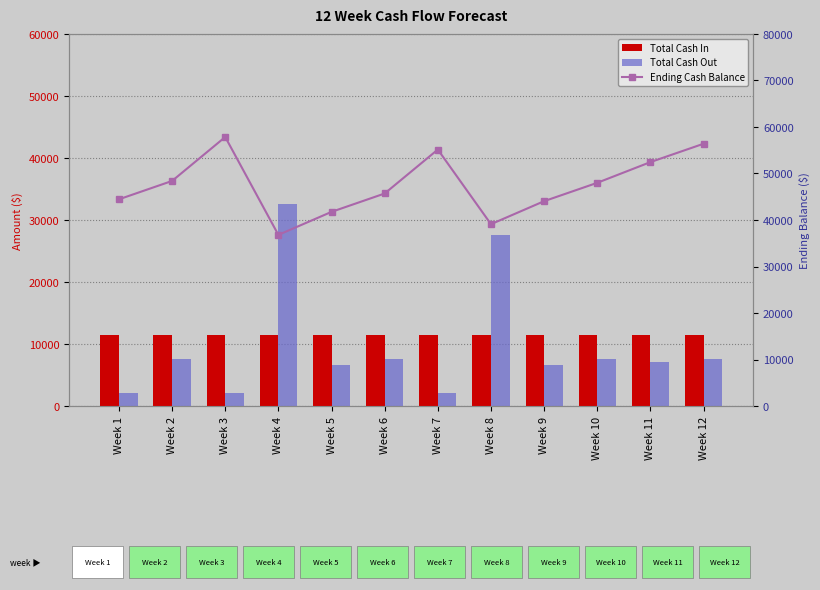

How many groups of bars are there?

12